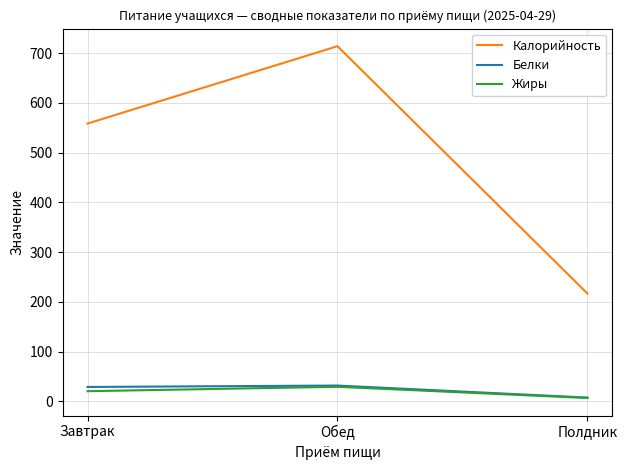

What is the minimum value shown in the chart?

6.7